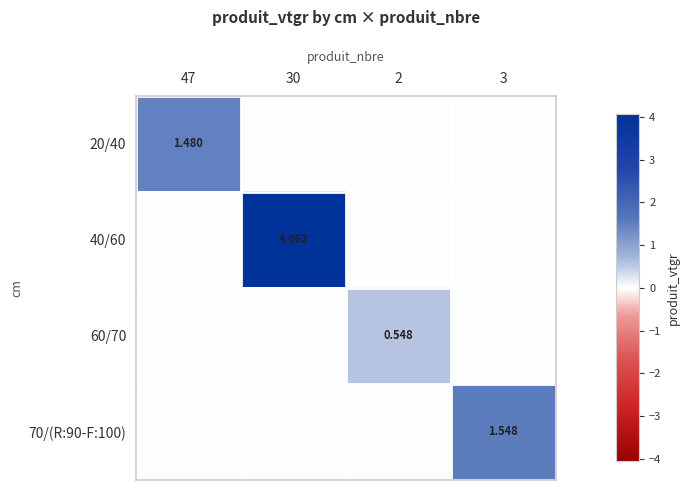

At how many categories does at least one series exceed 3?

1